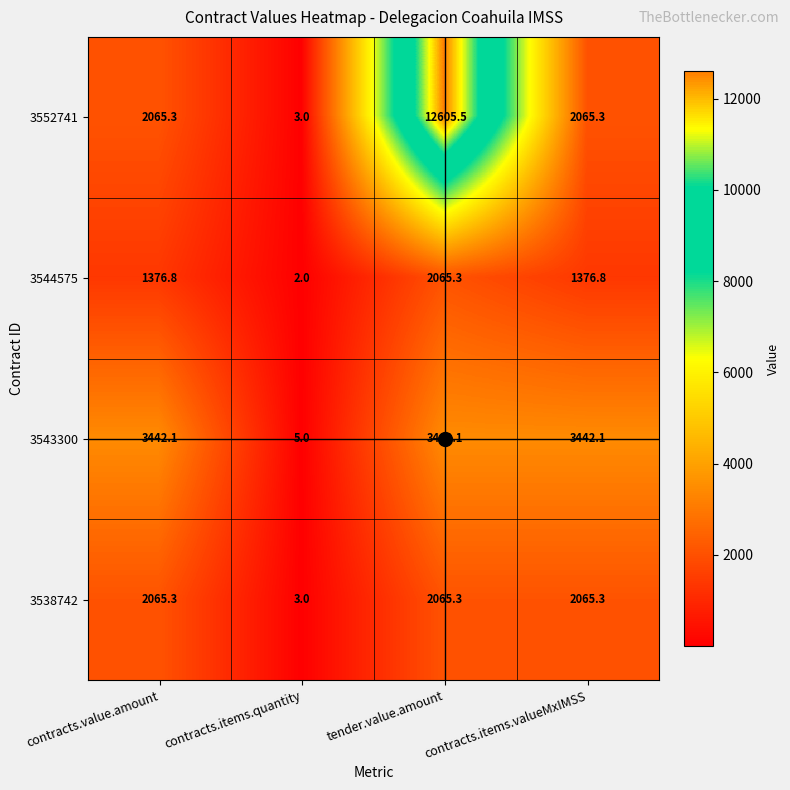

At which category does the chart reach its minimum across all series?

contracts.items.quantity